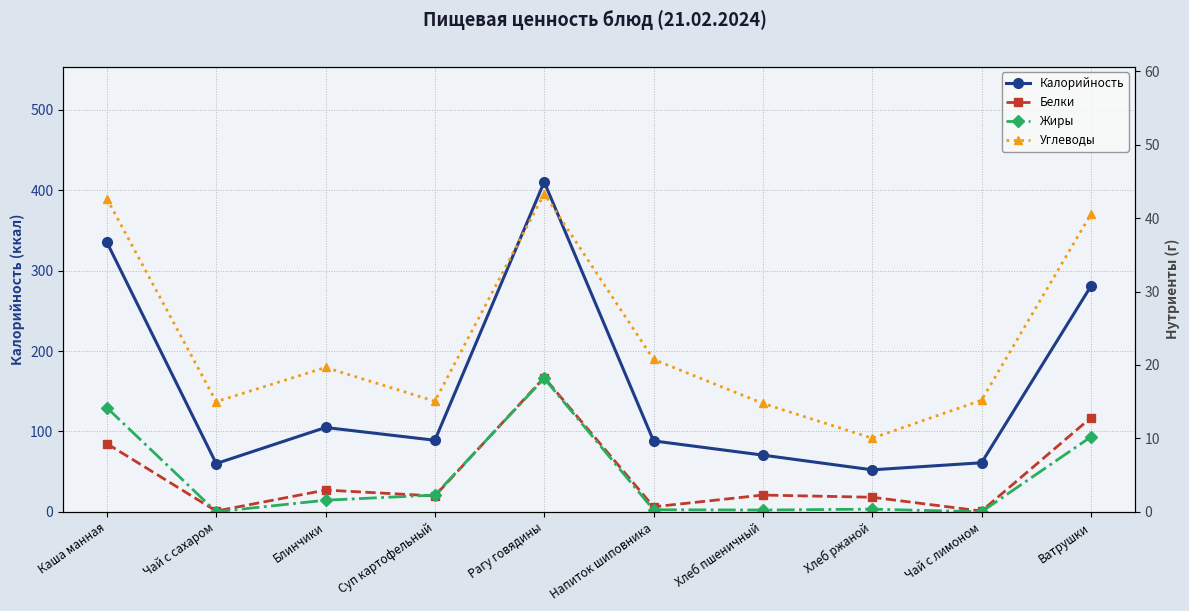

What is the average value of the Белки series?

5.1